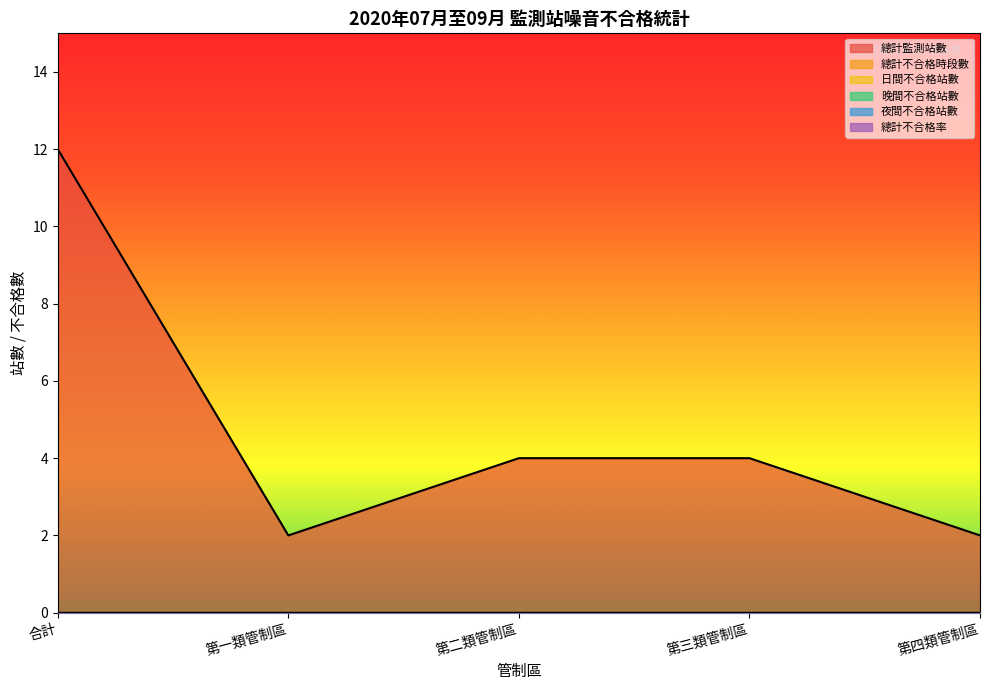

What are all the series names shown in the legend?

總計監測站數, 總計不合格時段數, 日間不合格站數, 晚間不合格站數, 夜間不合格站數, 總計不合格率